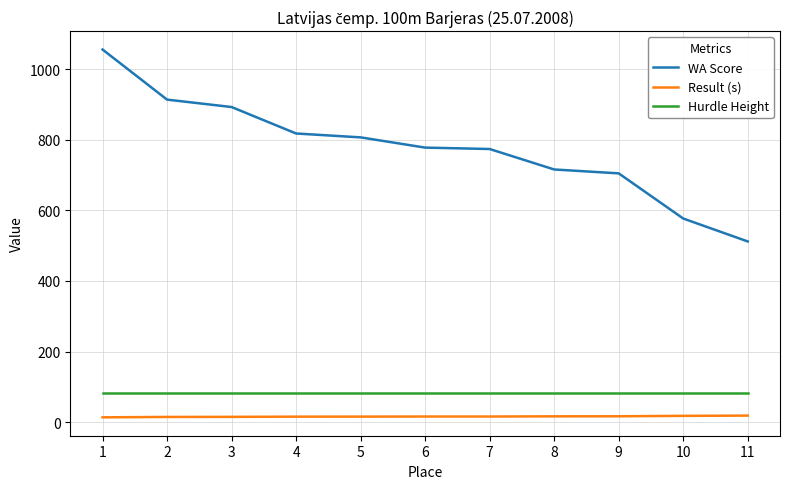

Which series has the largest range (max minus min)?

WA Score